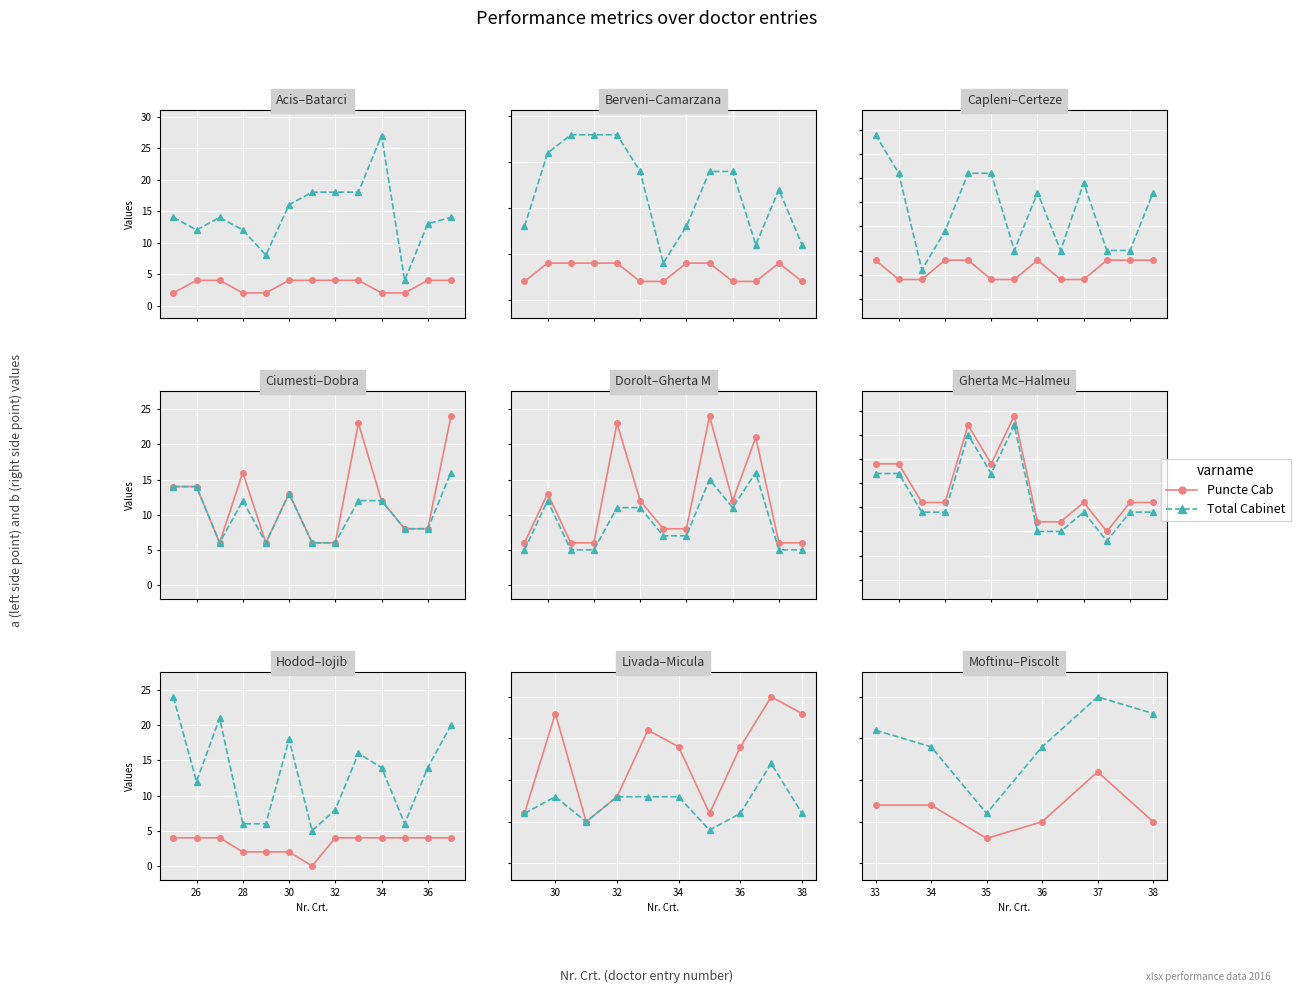

The value of Total Cabinet at 33 is 16. True or false?

True